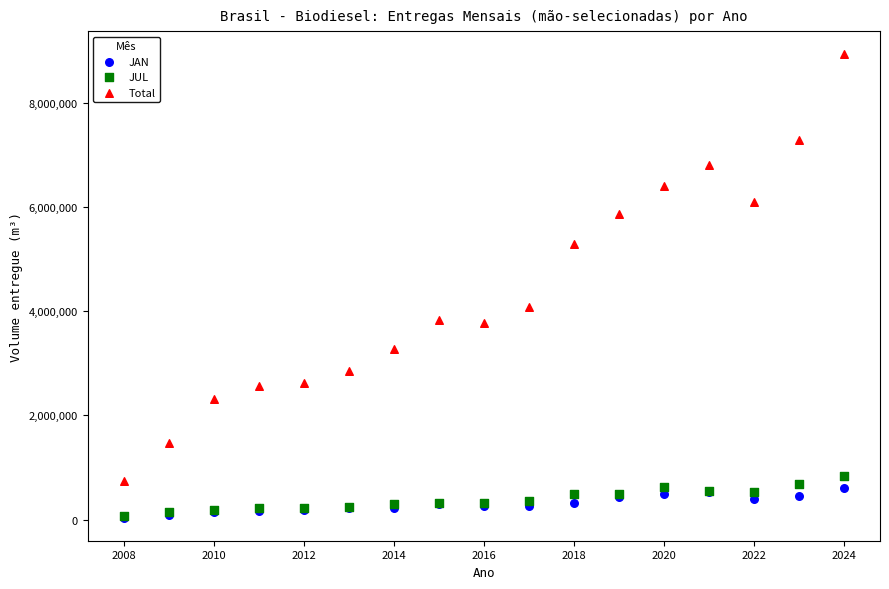

Which series has the widest spread of Y values?

Total